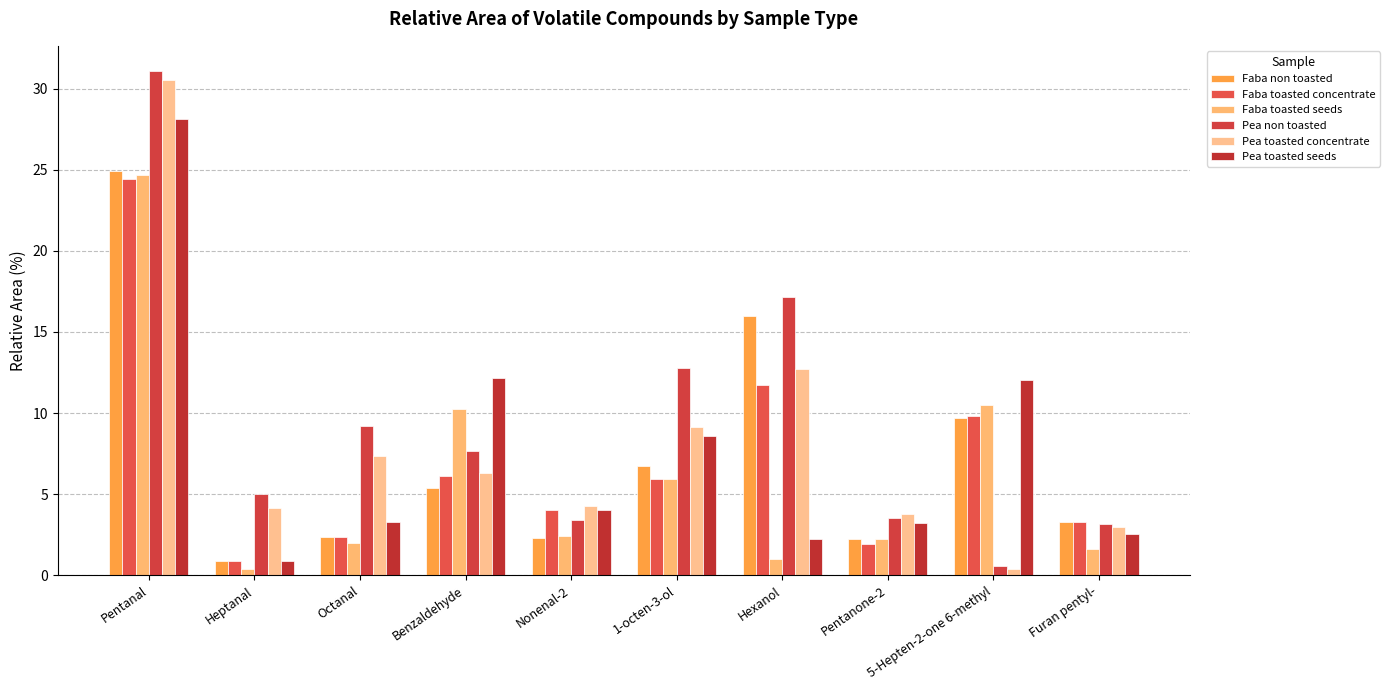

What is the difference between the maximum and minimum values in the Pea non toasted series?

30.5